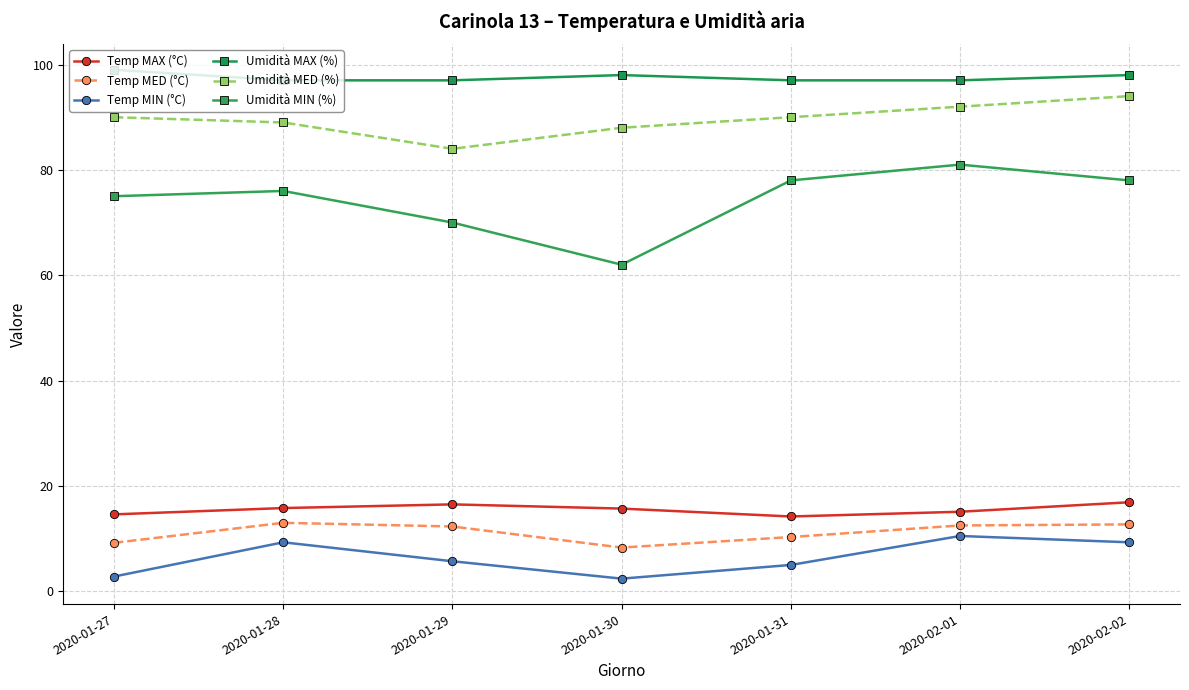

Which series has the largest range (max minus min)?

Umidità MIN (%)